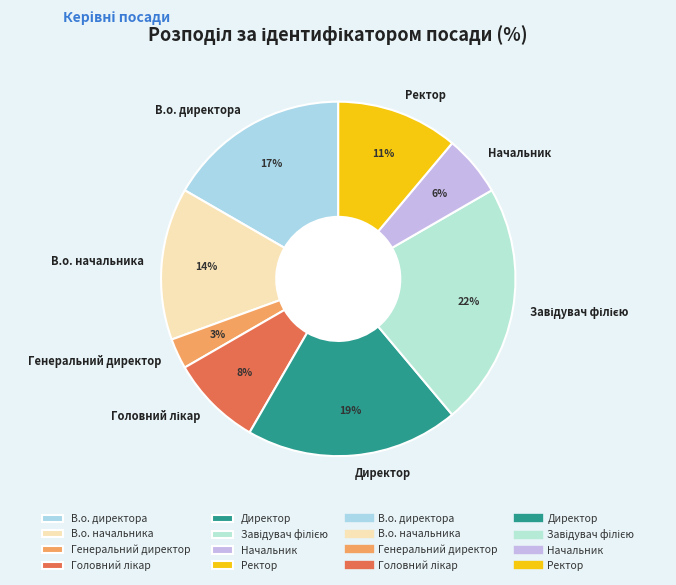

How many segments does this pie chart have?

8